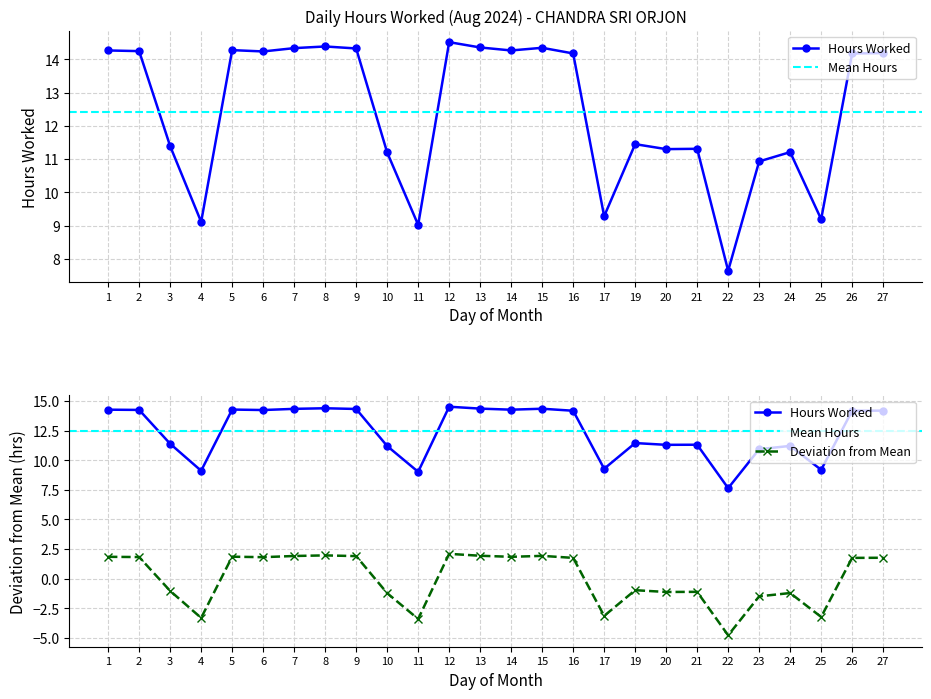

Does the chart have visible grid lines?

Yes